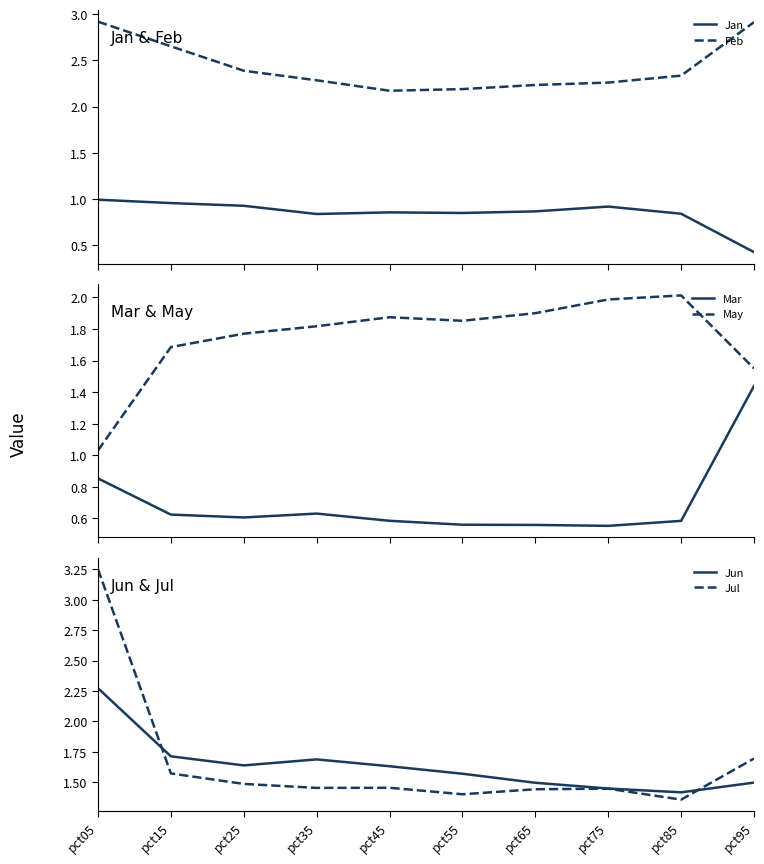

What is the average value of the Jan series?

0.8